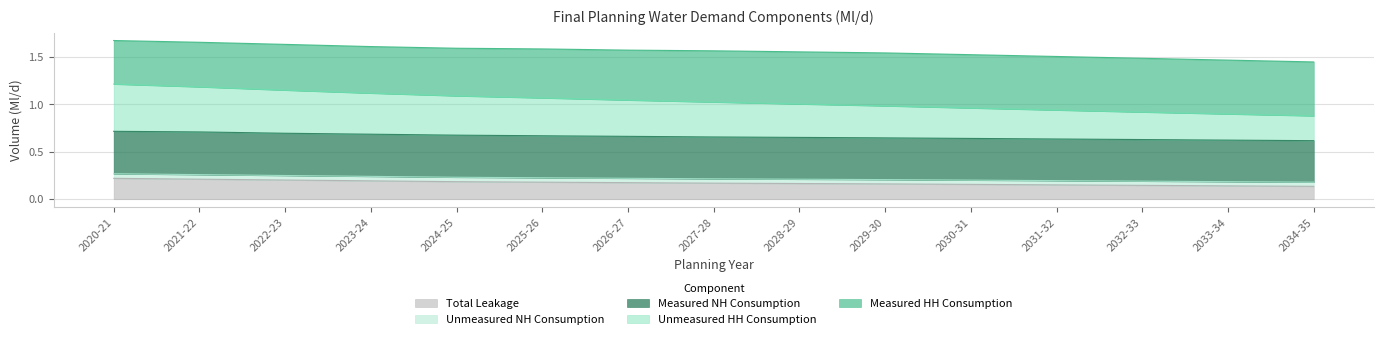

What are all the series names shown in the legend?

Total Leakage, Unmeasured NH Consumption, Measured NH Consumption, Unmeasured HH Consumption, Measured HH Consumption